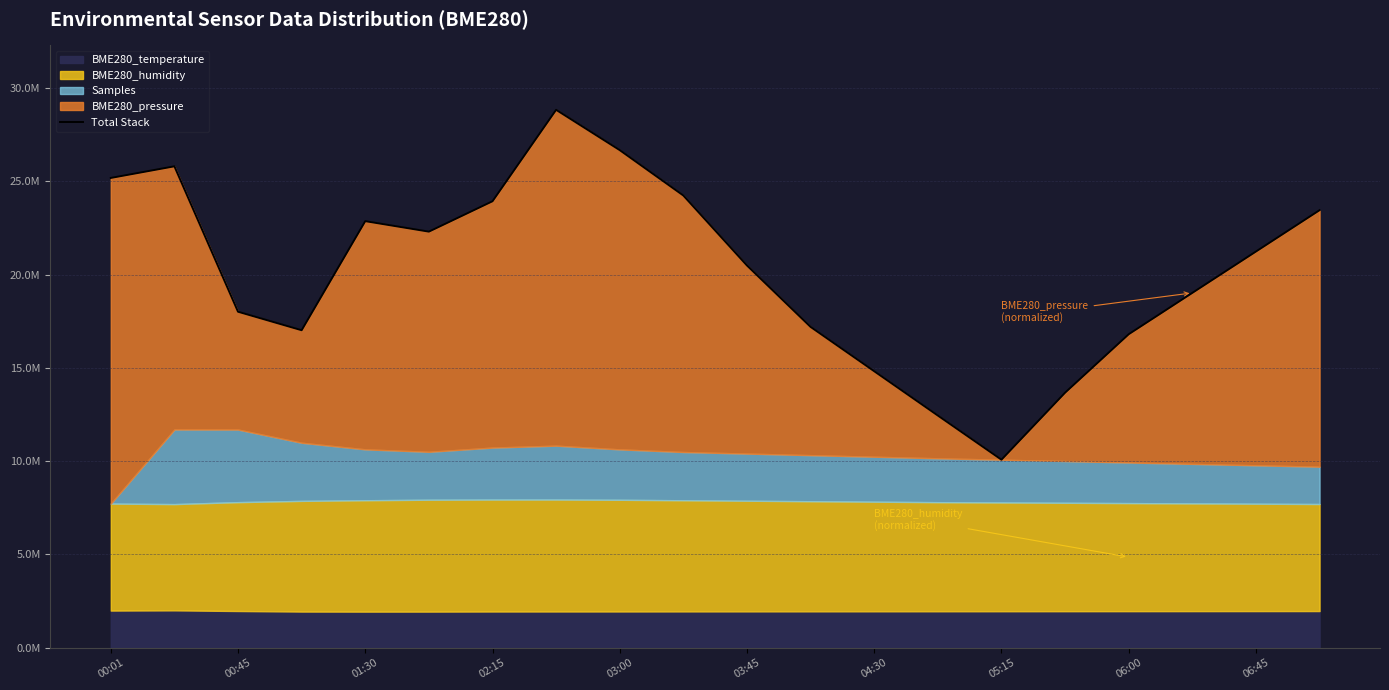

What is the change in value from 03:00 to 03:45?

-6183105.9